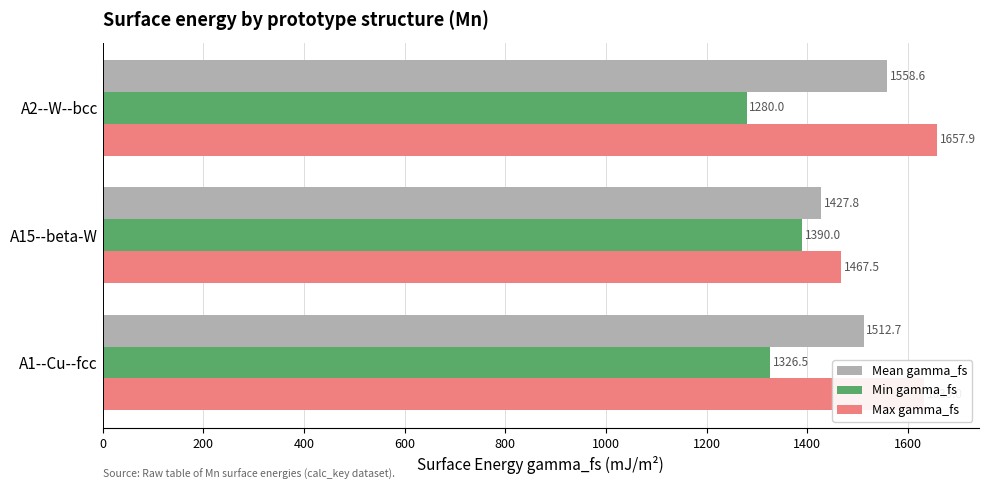

What is the highest value of the Min gamma_fs series?

1390.0